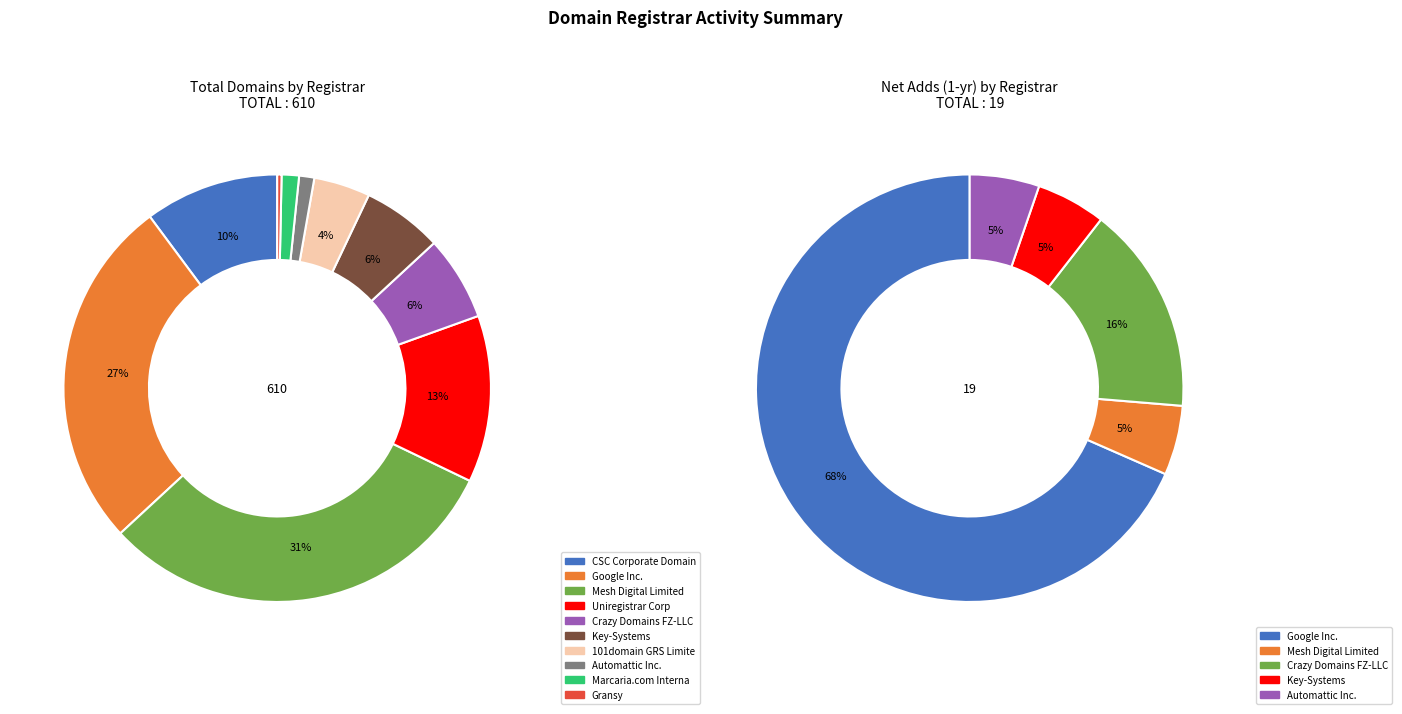

What percentage is the 101domain GRS Limited slice, to the nearest percent?

4%